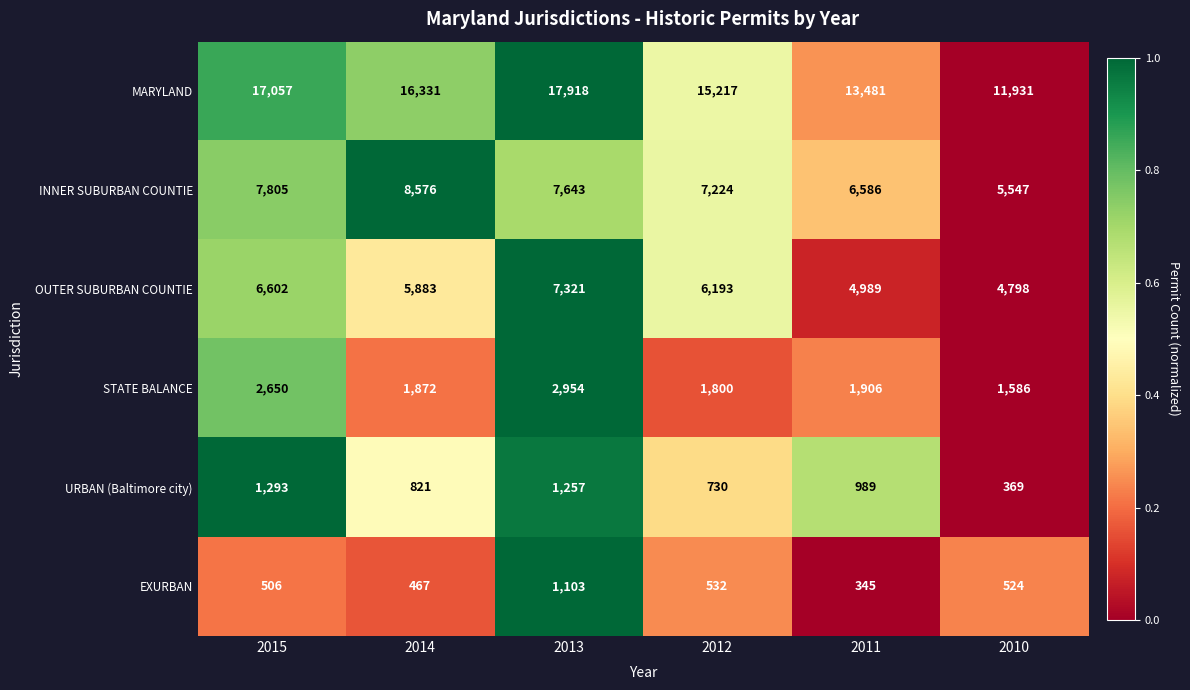

What is the sum of the EXURBAN values at 2010 and 2011?

869